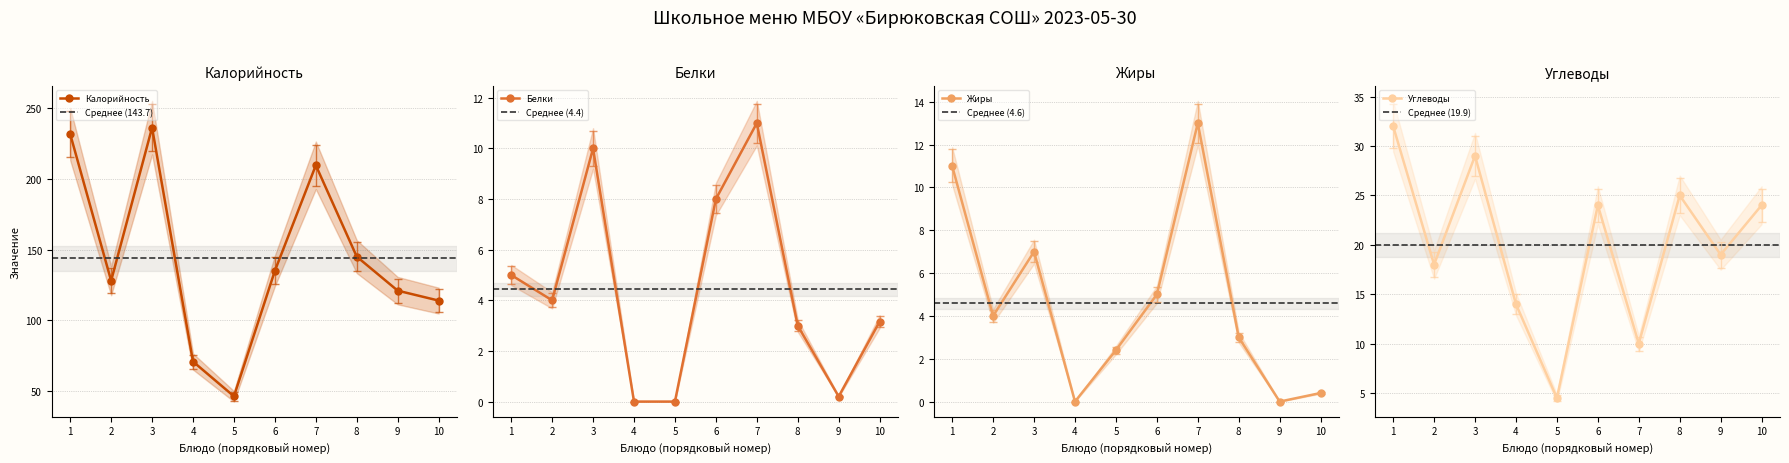

In Белки, how many points are lower than both neighbors (excluding endpoints)?

2